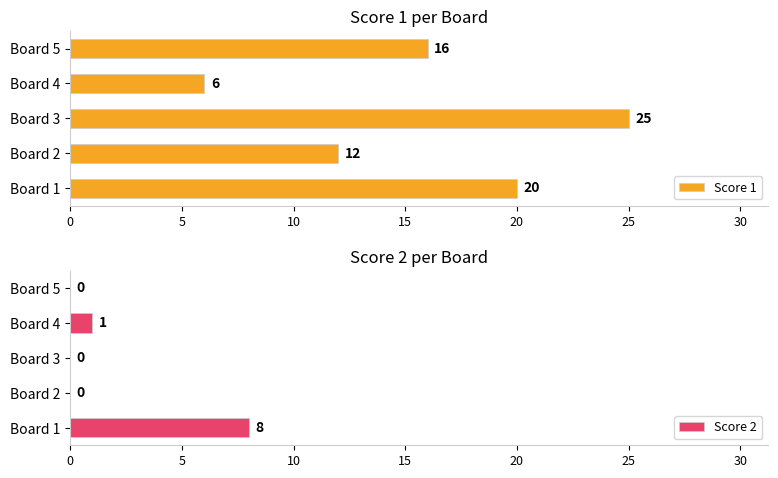

The Score 1 series shows 25 at Board 3. True or false?

True